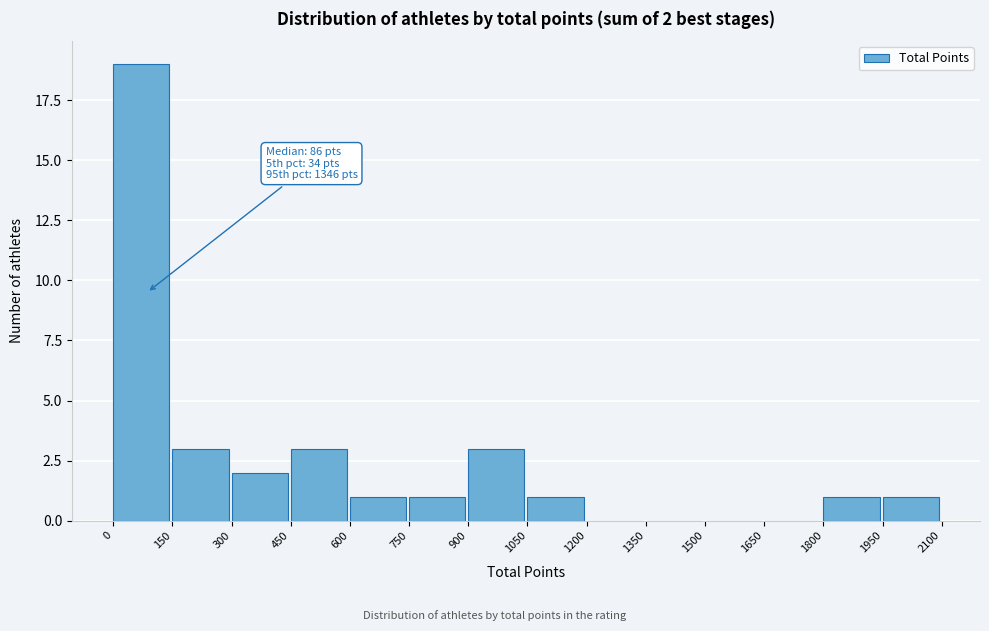

Which range on the x-axis has the tallest bar?

0 to 150